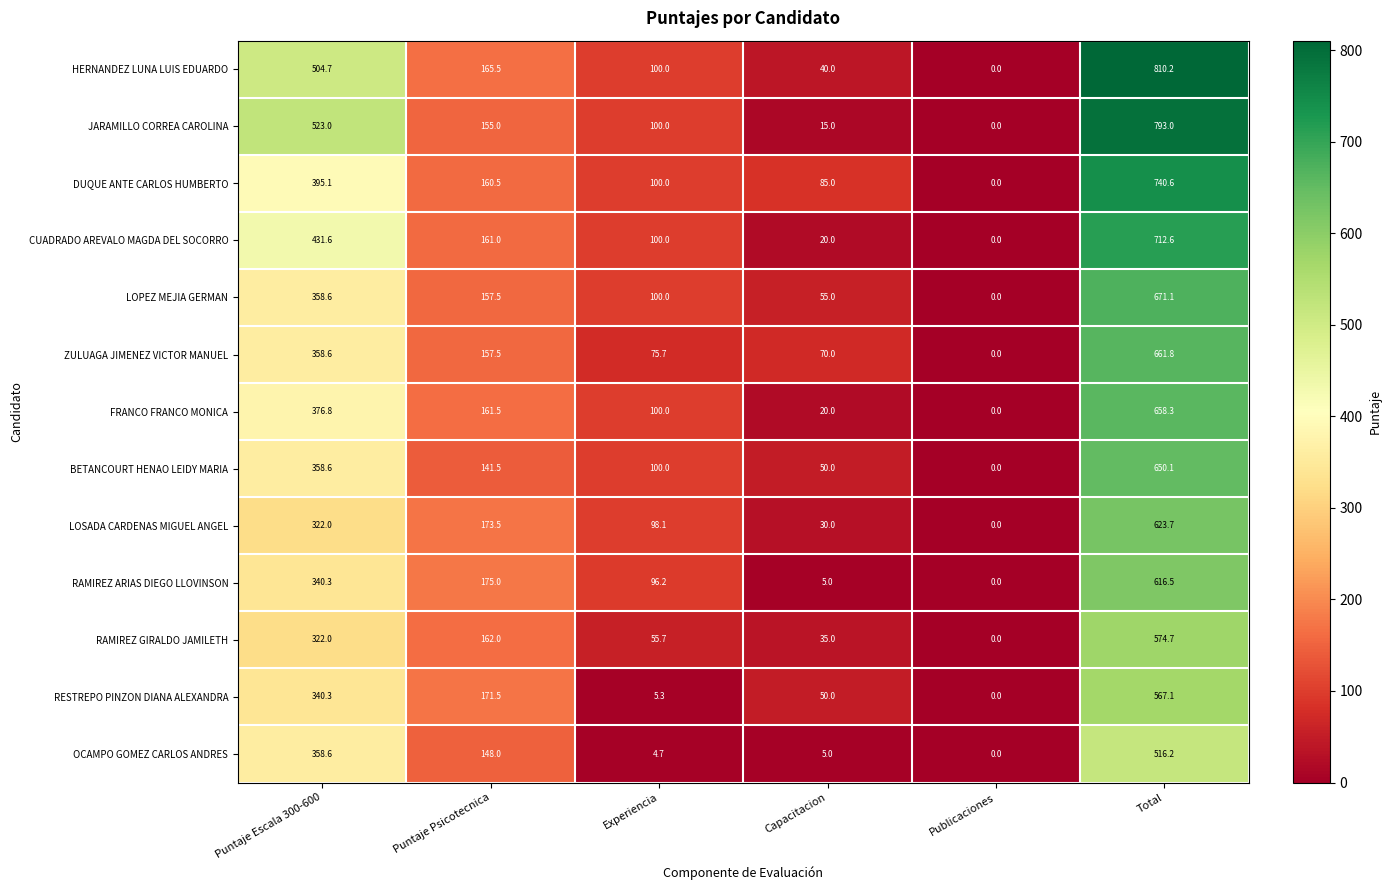

What is the difference between the highest and lowest values at Puntaje Escala 300-600?

201.0